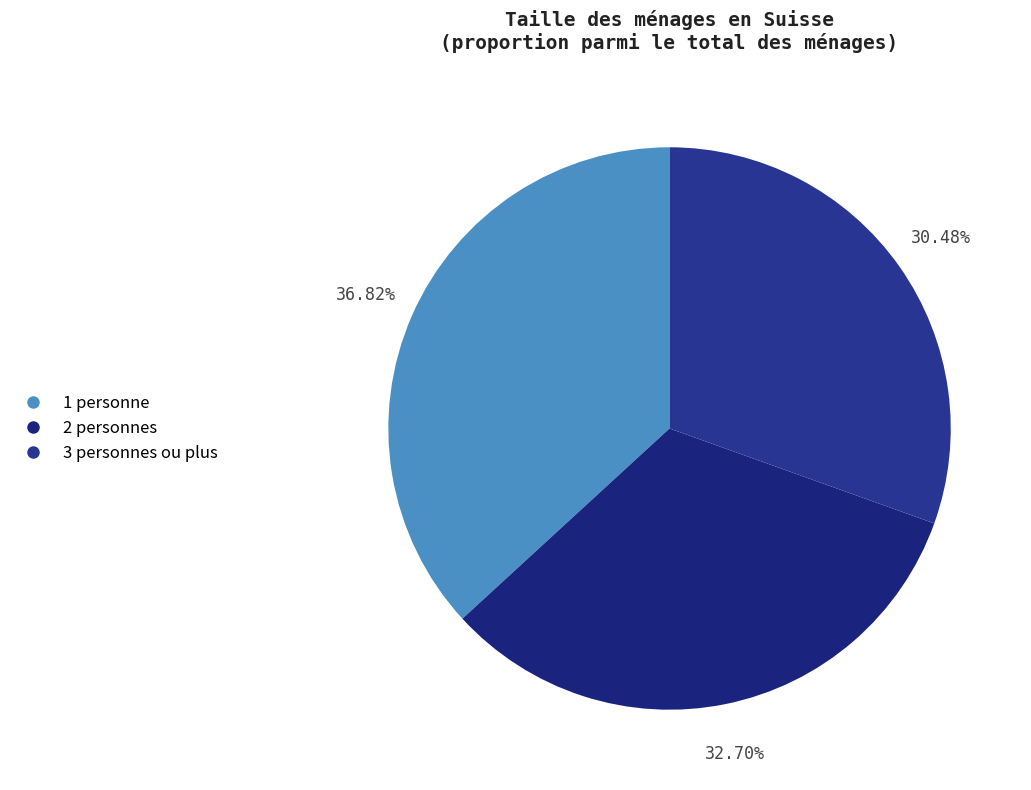

Which category has the biggest portion of the pie?

1 personne